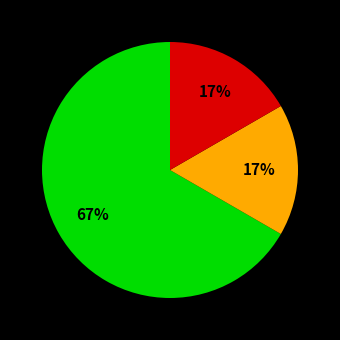

To the nearest percent, what is the difference between the largest and smallest slice percentages?

50%